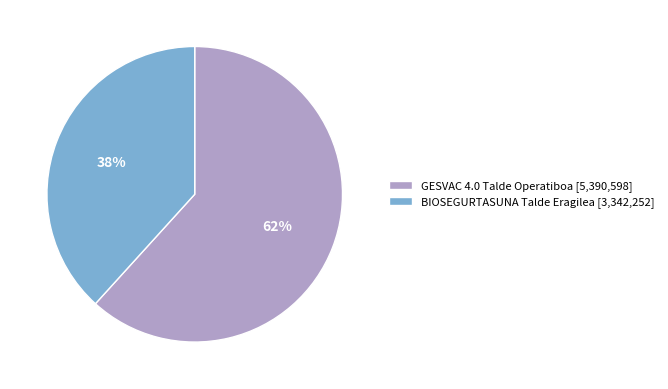

Which slice is the smallest?

BIOSEGURTASUNA Talde Eragilea